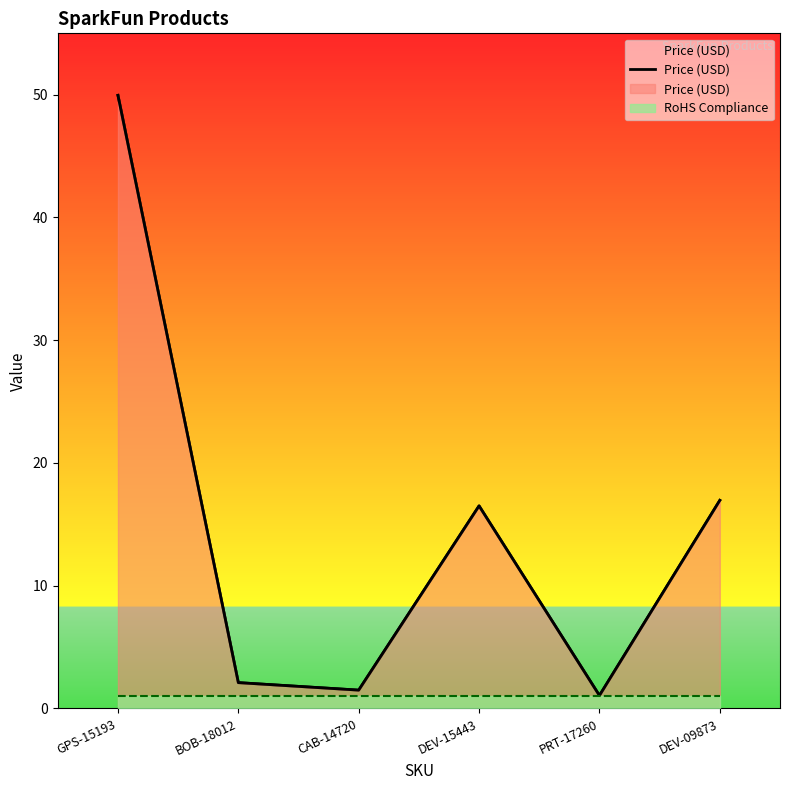

How many data points does each series have?

6